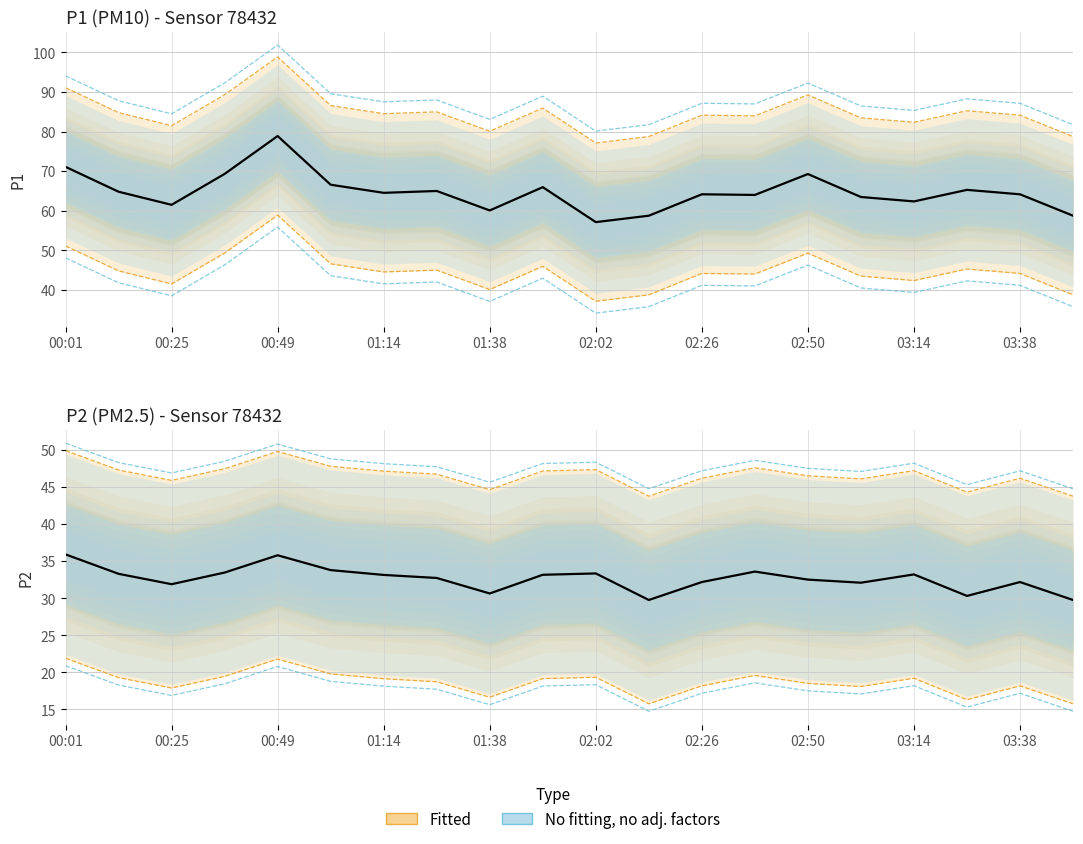

What is the difference between the maximum and minimum values in the P1 series?

21.8